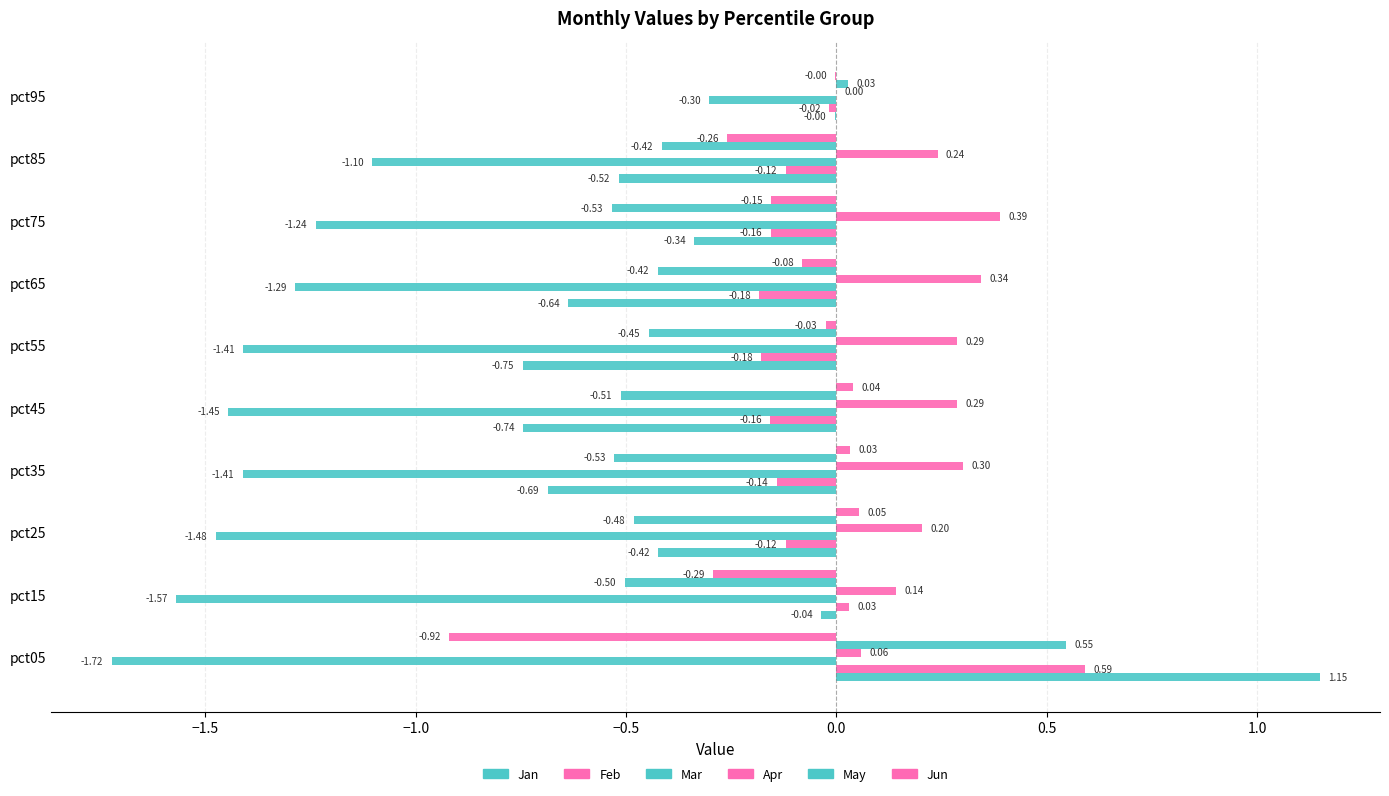

List the series in order of their peak value, lowest first.

Mar, Jun, Apr, May, Feb, Jan